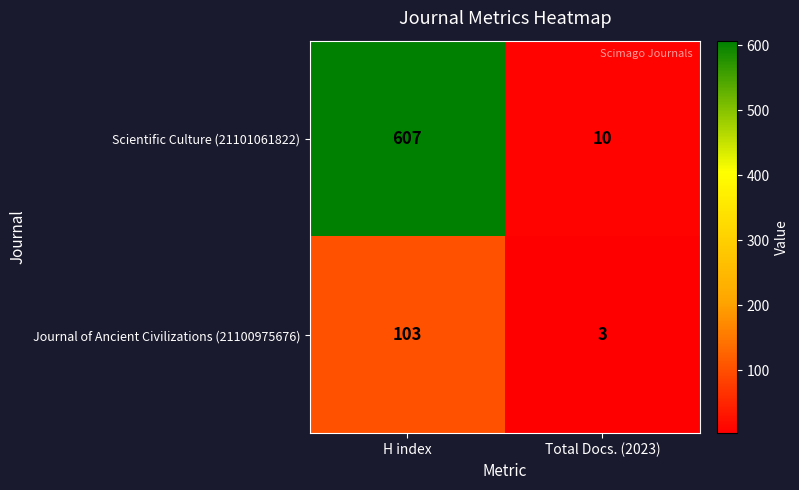

What value does the Journal of Ancient Civilizations (21100975676) series have at H index?

103